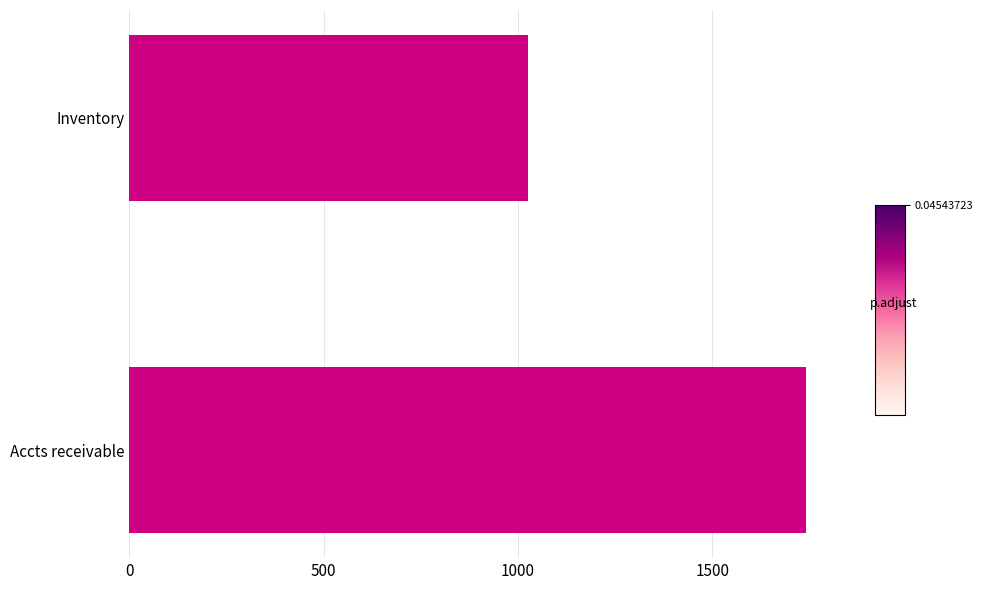

Where is the data nearest to the value 1384?

Inventory